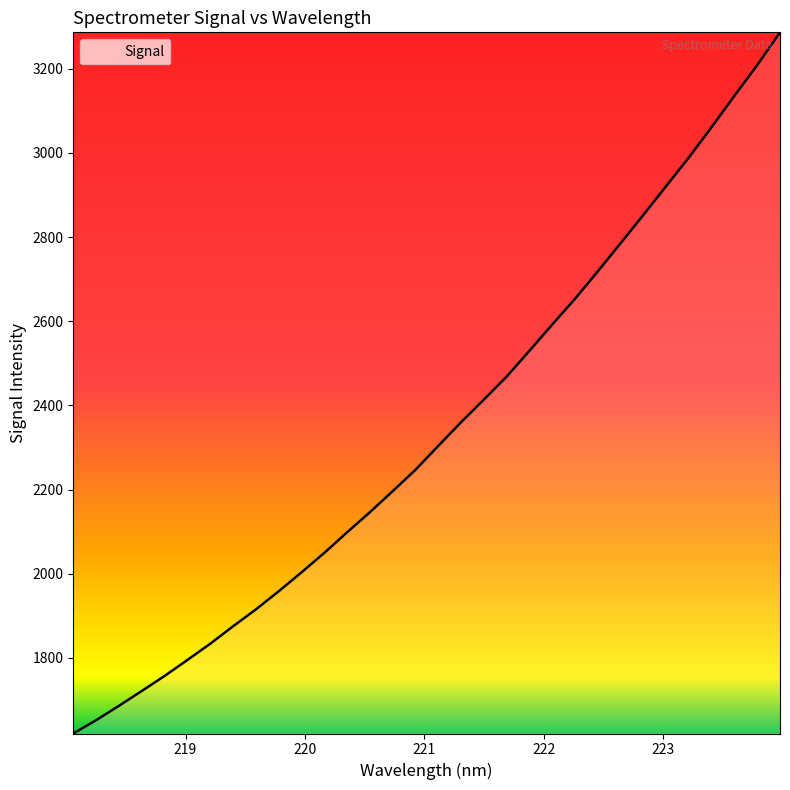

True or false: the data has more than 2 interior local peaks.

False